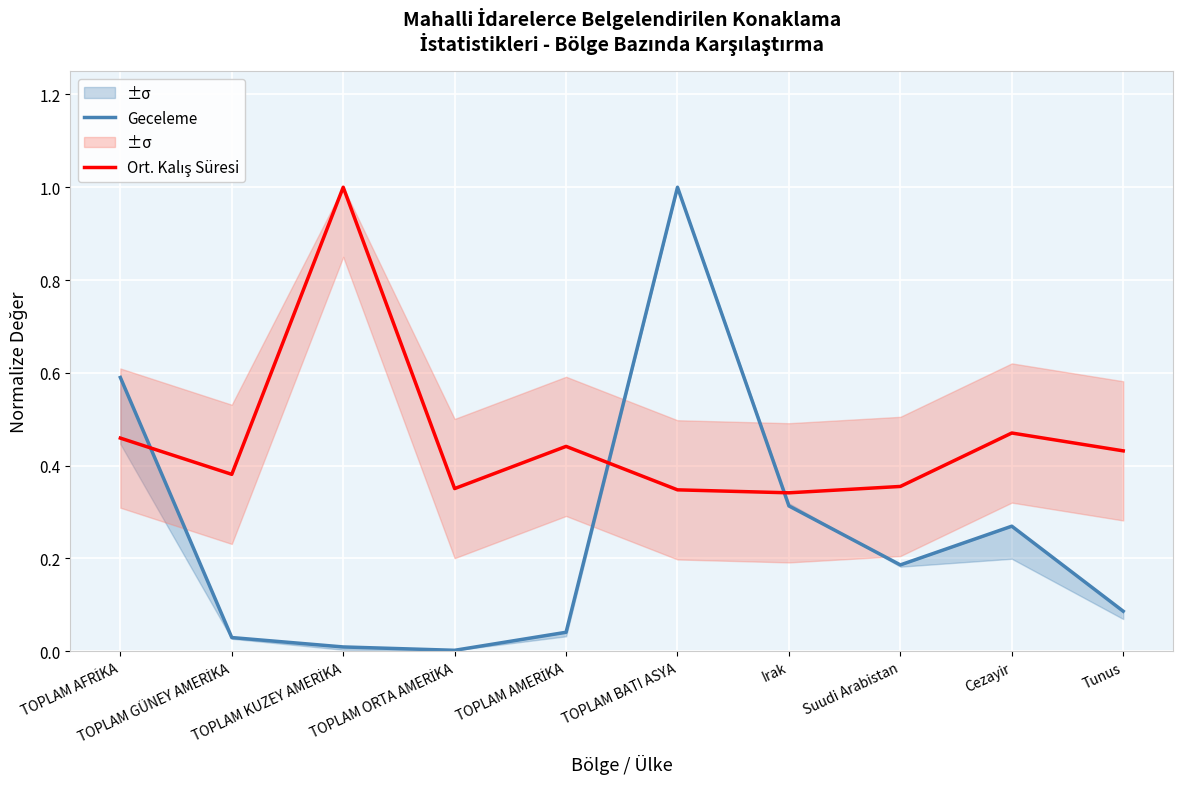

Reading right to left, list all the values displayed in this chart.

Geceleme: 0.1	0.3	0.2	0.3	1.0	0.0	0.0	0.0	0.0	0.6
Ort. Kalış Süresi: 0.4	0.5	0.4	0.3	0.3	0.4	0.4	1.0	0.4	0.5